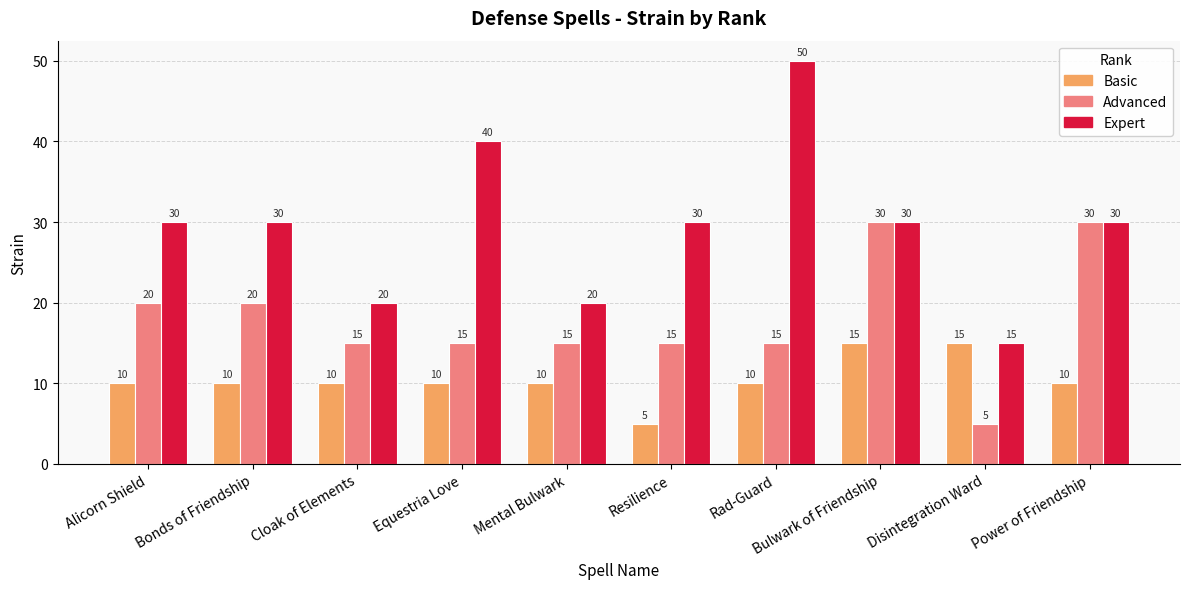

What is the label of the 9th bar from the left?

Disintegration Ward